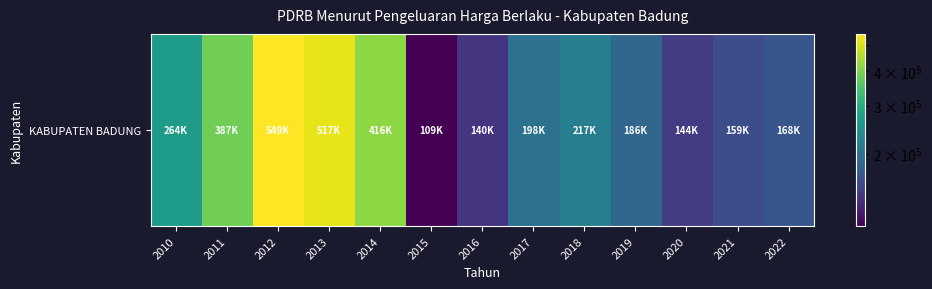

Rank the categories by value from lowest to highest.

2015, 2016, 2020, 2021, 2022, 2019, 2017, 2018, 2010, 2011, 2014, 2013, 2012